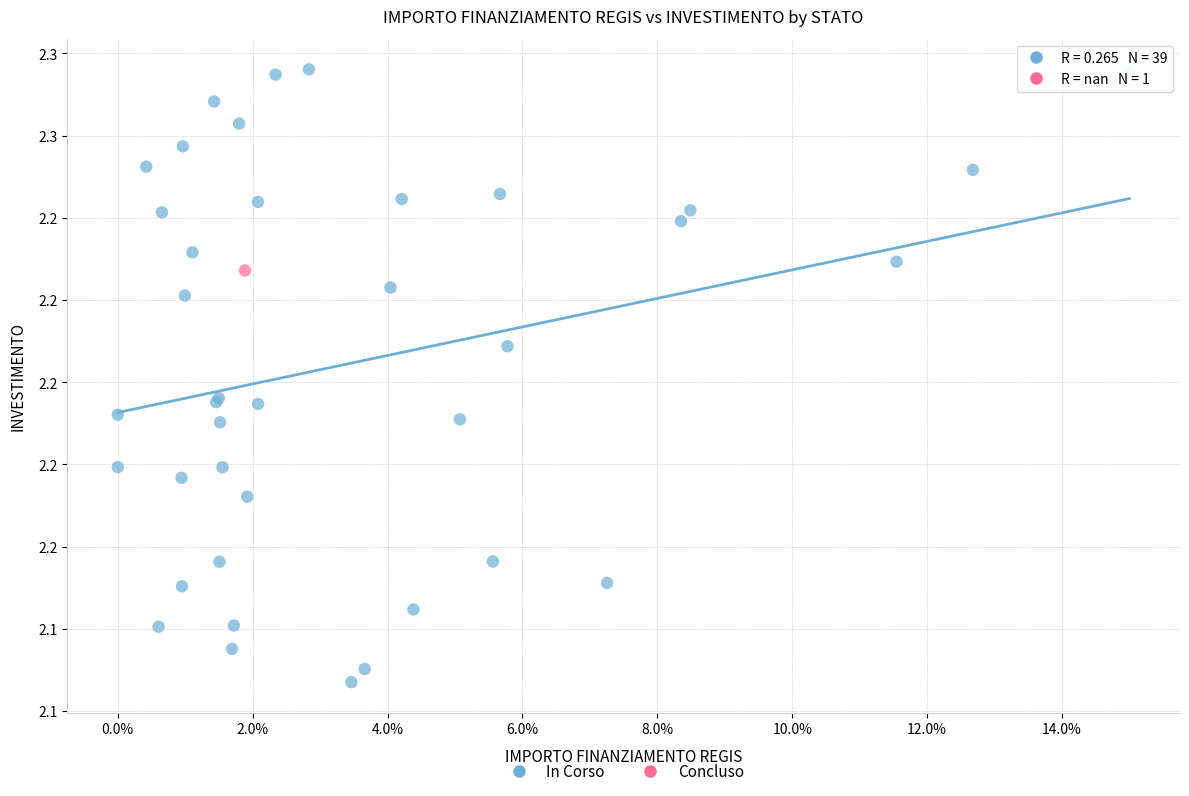

What are all the series names shown in the legend?

In Corso, Concluso